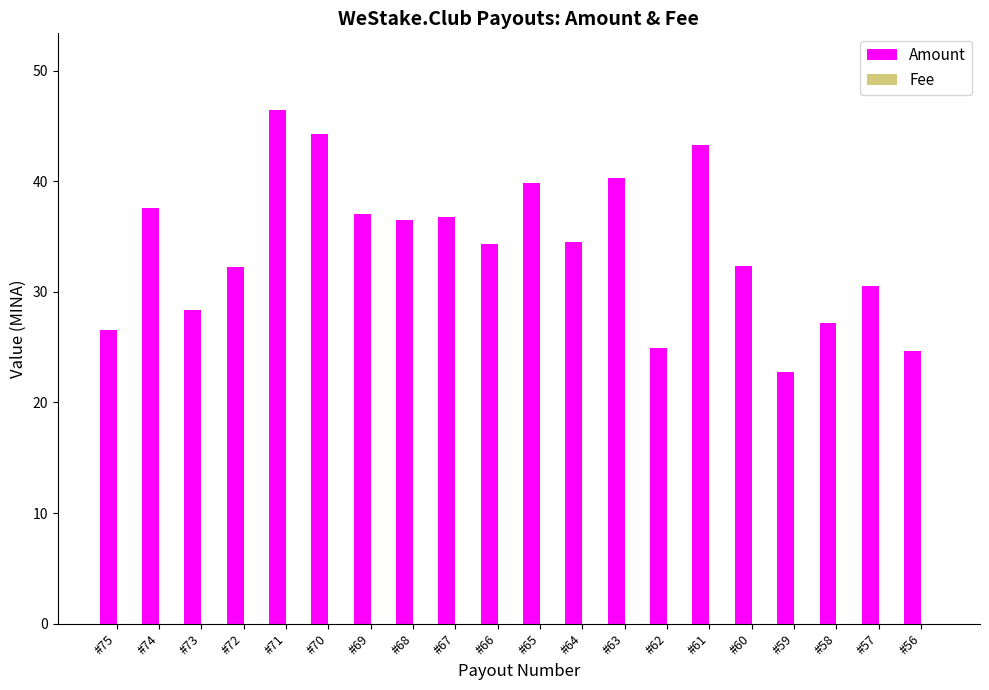

Which series has the largest total across all categories?

Amount